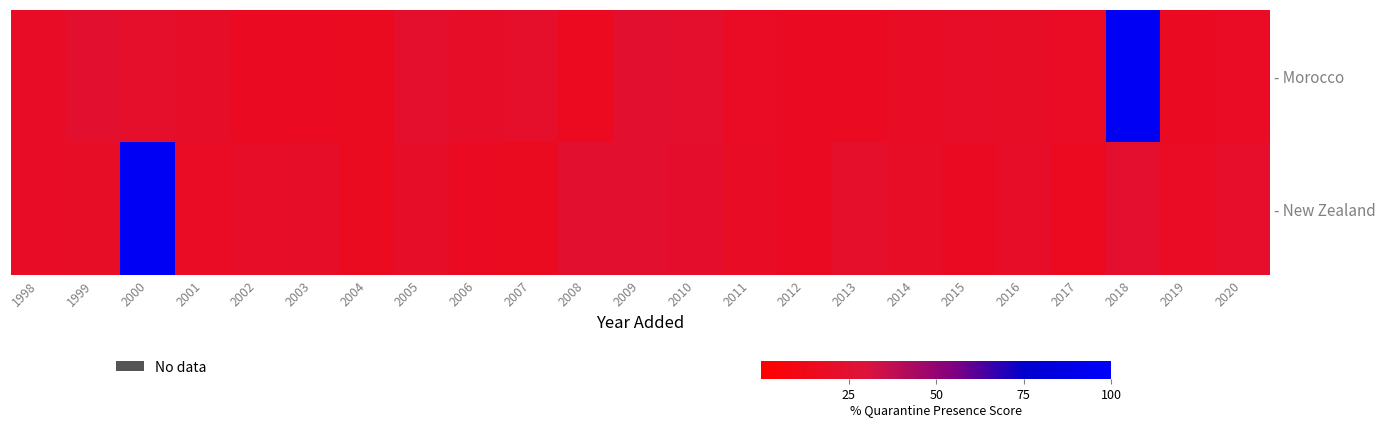

Between 2001 and 2009, which is larger?

2009